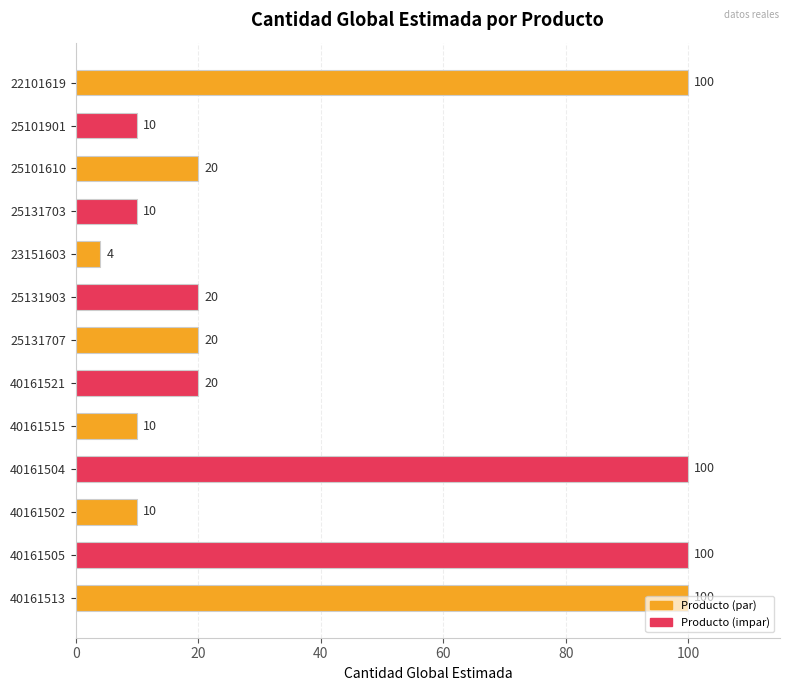

Does the chart contain stacked bars?

No